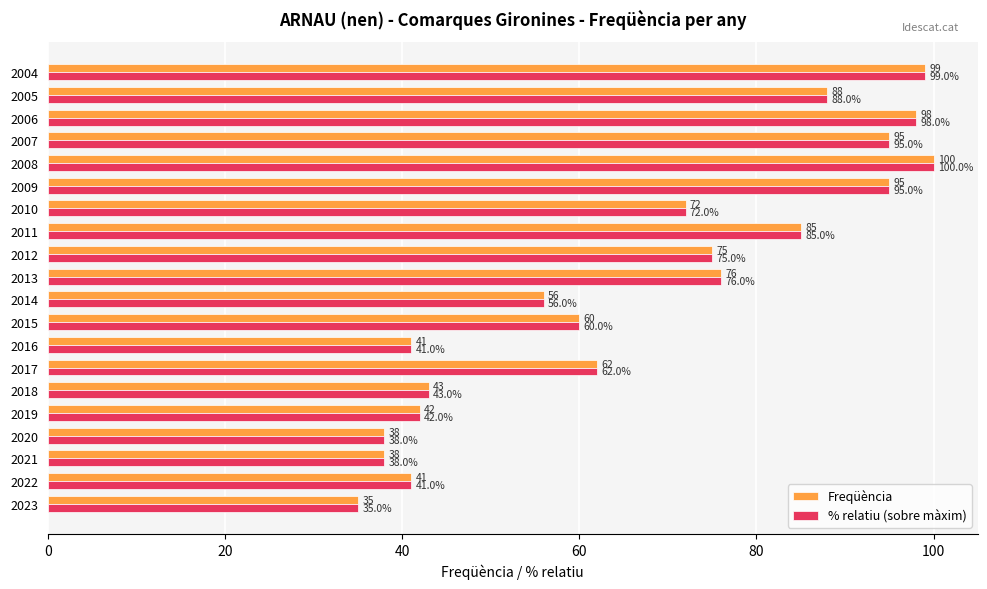

Where is % relatiu (sobre màxim) nearest to the value 67?

2017